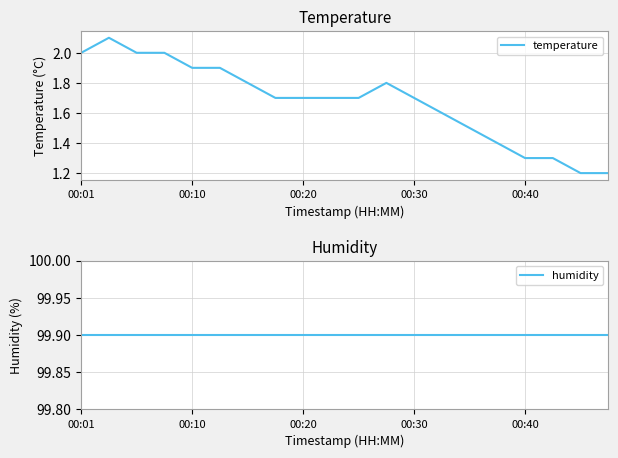

At which label does humidity reach its minimum?

00:01